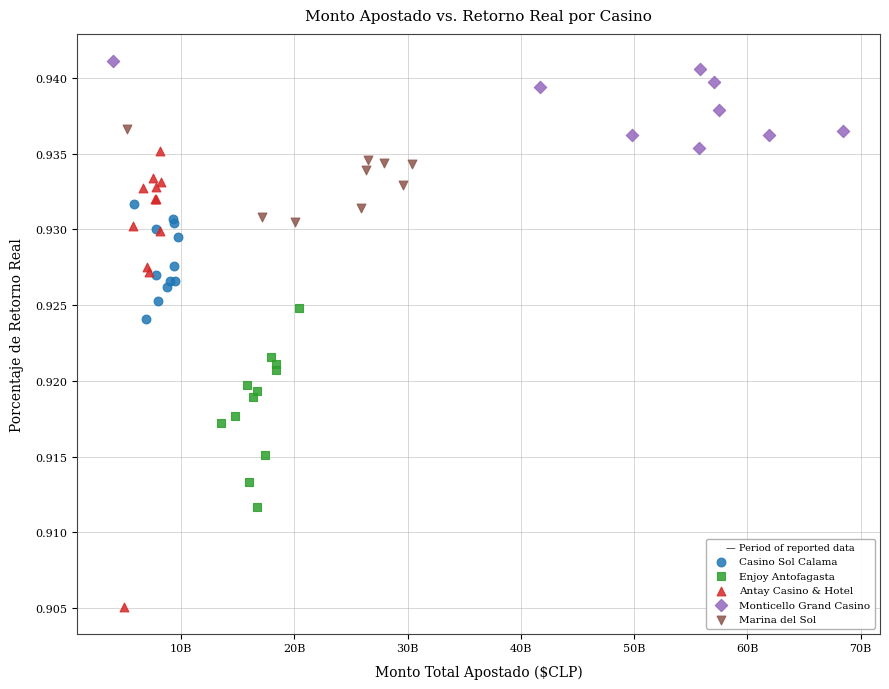

Which series contains the highest Y value?

Monticello Grand Casino